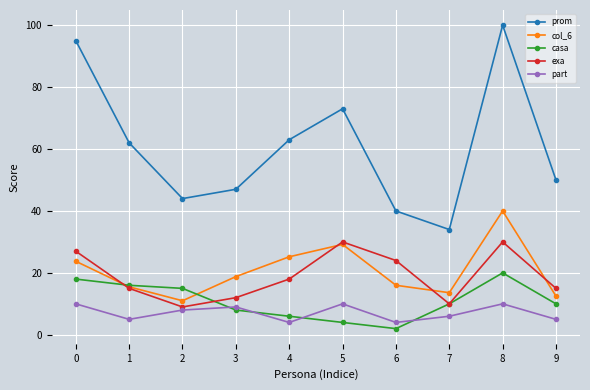

At which category does prom reach its first local valley?

2